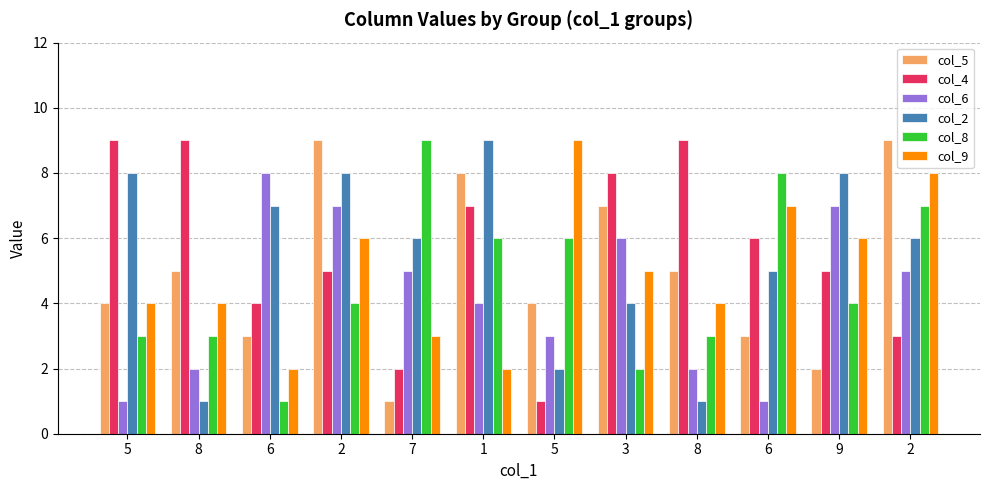

Reading left to right, what are all the values shown in this chart?

col_5: 4	5	3	9	1	8	4	7	5	3	2	9
col_4: 9	9	4	5	2	7	1	8	9	6	5	3
col_6: 1	2	8	7	5	4	3	6	2	1	7	5
col_2: 8	1	7	8	6	9	2	4	1	5	8	6
col_8: 3	3	1	4	9	6	6	2	3	8	4	7
col_9: 4	4	2	6	3	2	9	5	4	7	6	8